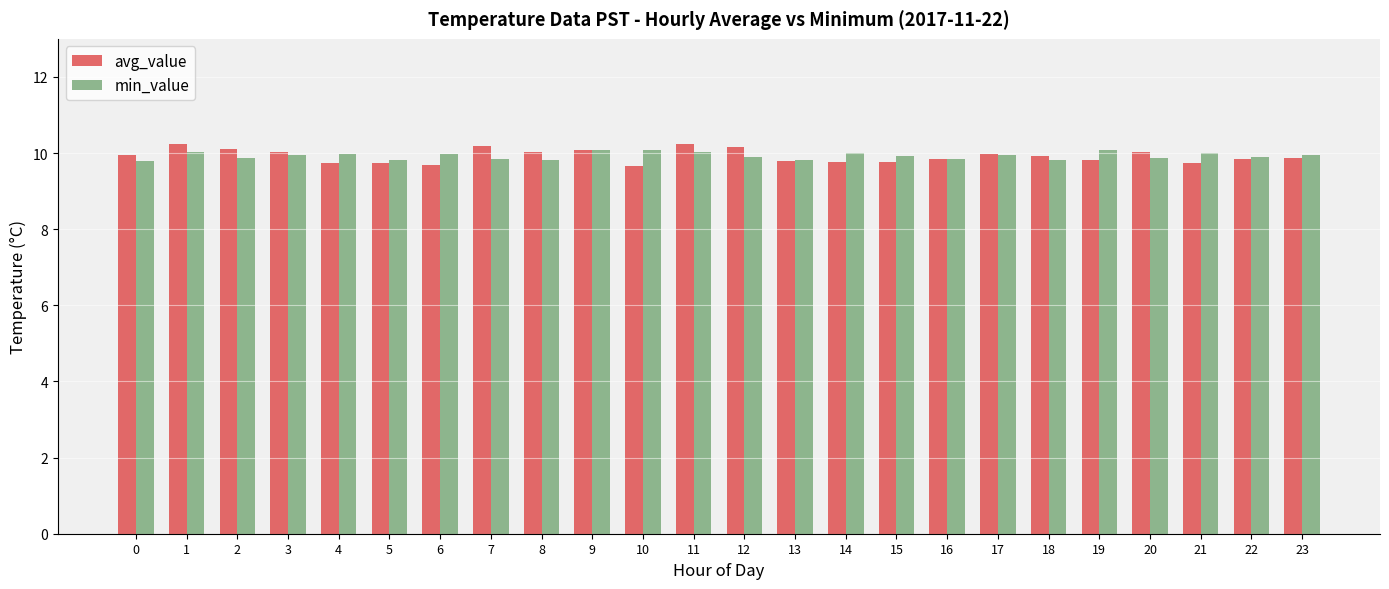

What is the spread (max minus min) of values at 1?

0.2